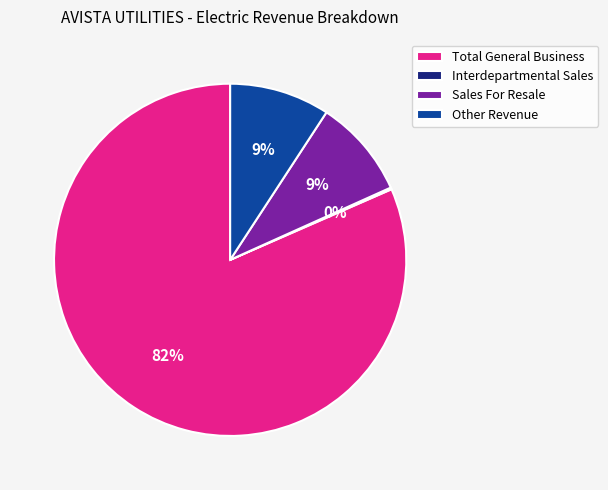

What is the majority slice?

Total General Business